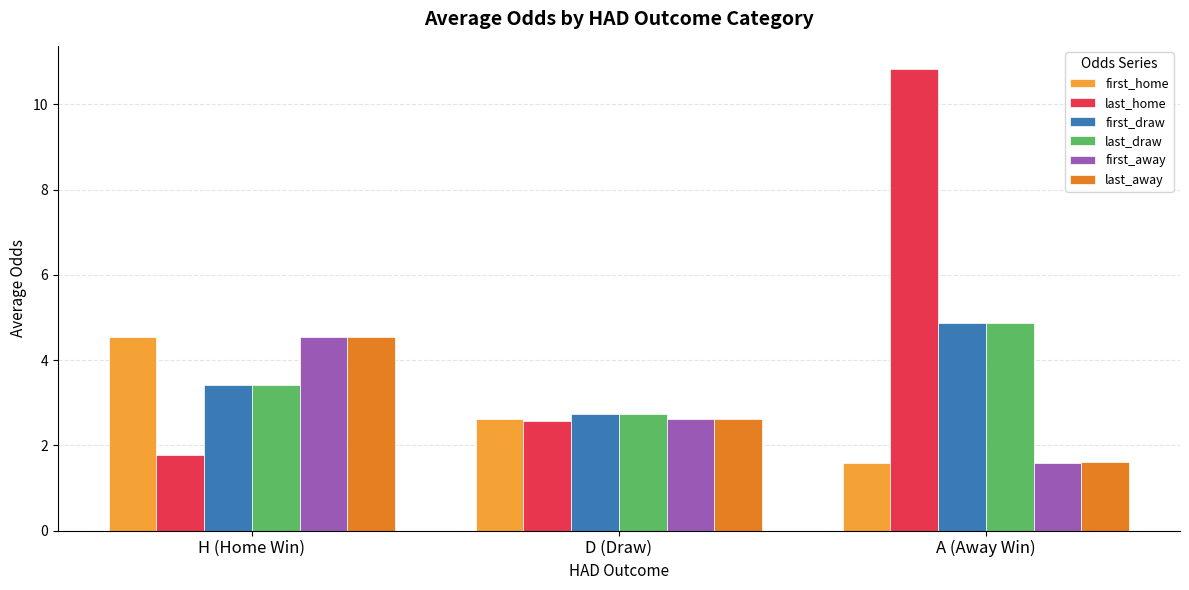

Reading left to right, list all the values displayed in this chart.

first_home: H (Home Win)=4.5	D (Draw)=2.6	A (Away Win)=1.6
last_home: H (Home Win)=1.8	D (Draw)=2.6	A (Away Win)=10.8
first_draw: H (Home Win)=3.4	D (Draw)=2.7	A (Away Win)=4.9
last_draw: H (Home Win)=3.4	D (Draw)=2.7	A (Away Win)=4.9
first_away: H (Home Win)=4.5	D (Draw)=2.6	A (Away Win)=1.6
last_away: H (Home Win)=4.6	D (Draw)=2.6	A (Away Win)=1.6